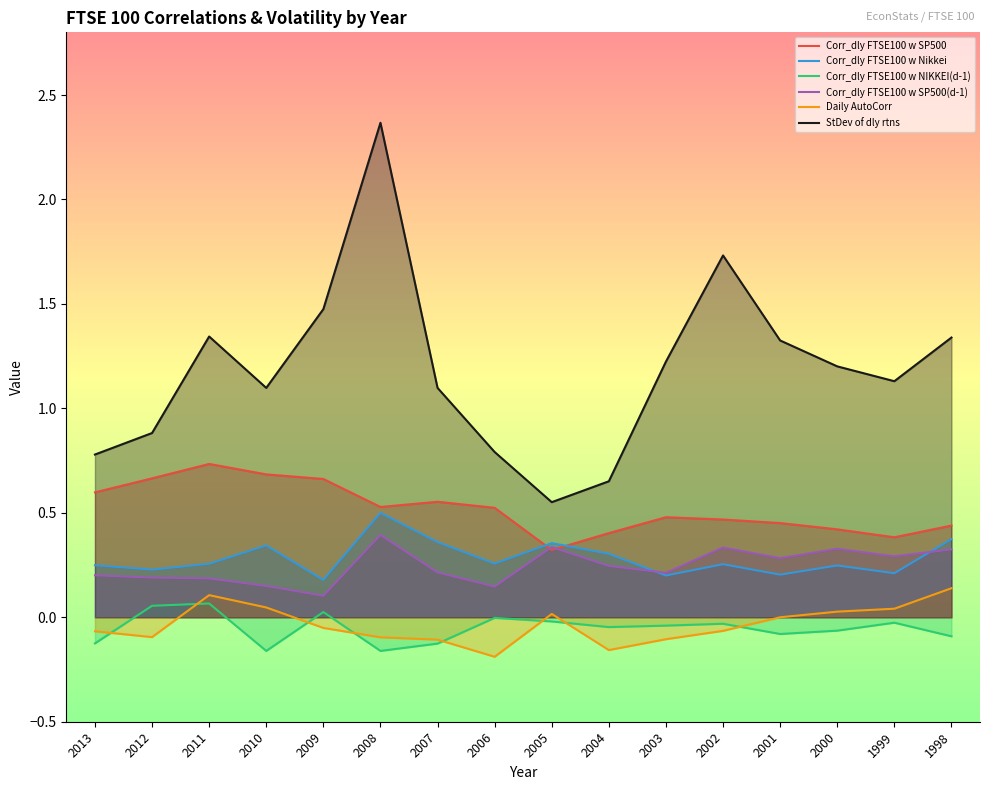

Where does the StDev of dly rtns series first go above 1?

2011